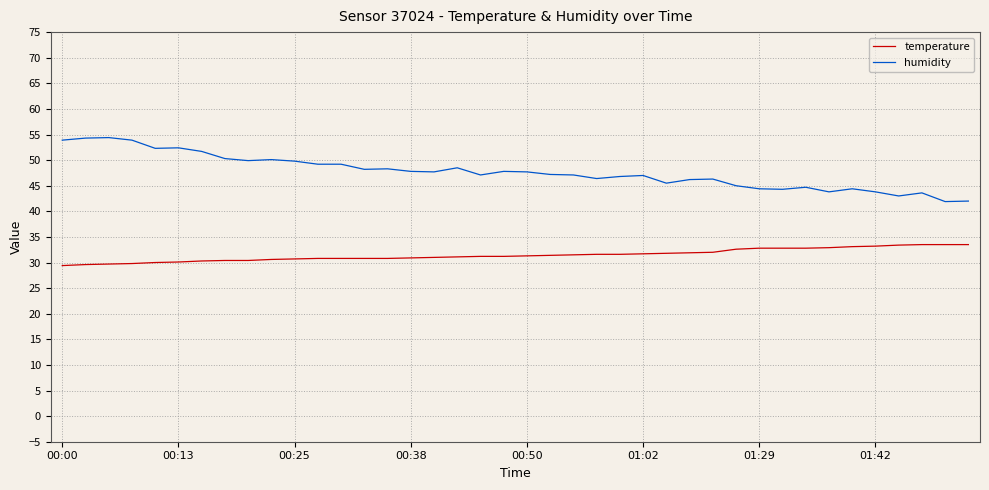

Which series has the widest spread of values?

humidity